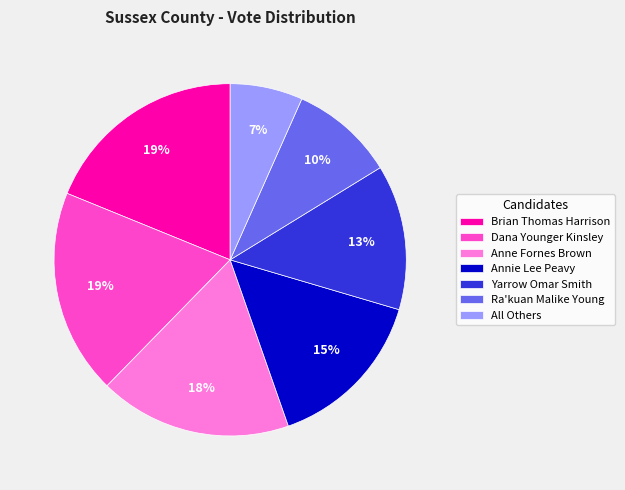

To the nearest percent, what is the difference between the largest and smallest slice percentages?

12%